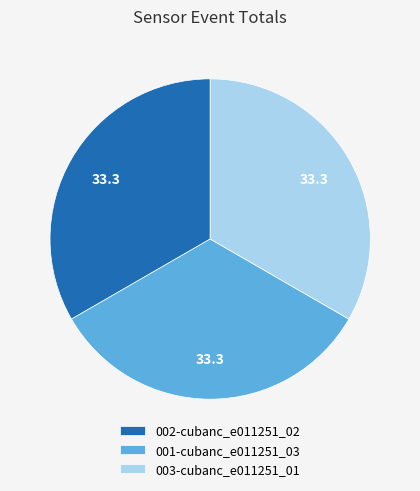

Approximately how many times larger is the value at 002-cubanc_e011251_02 compared to 003-cubanc_e011251_01?

1.0